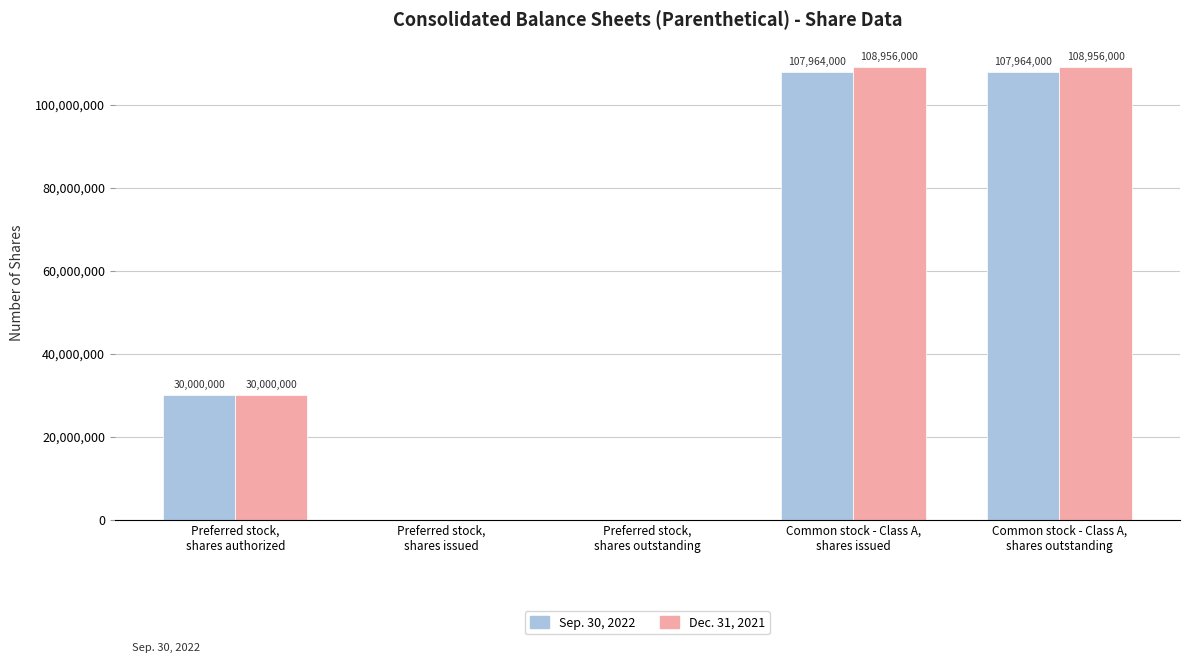

Where is Dec. 31, 2021 nearest to the value 54478000?

Preferred stock,
shares authorized